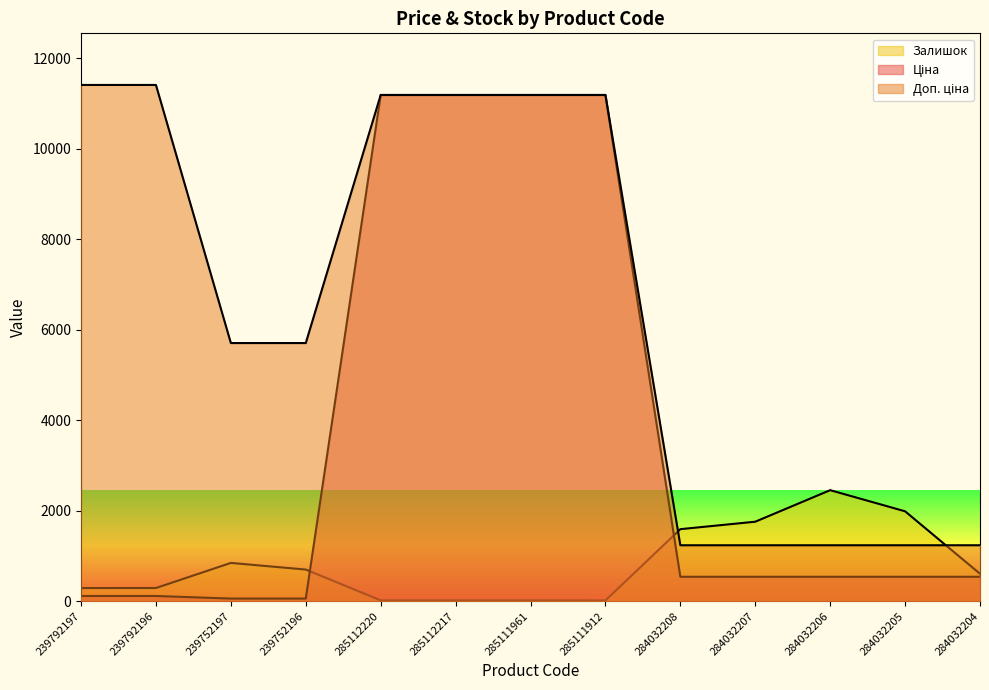

What is the label of the 7th point from the left?

285111961